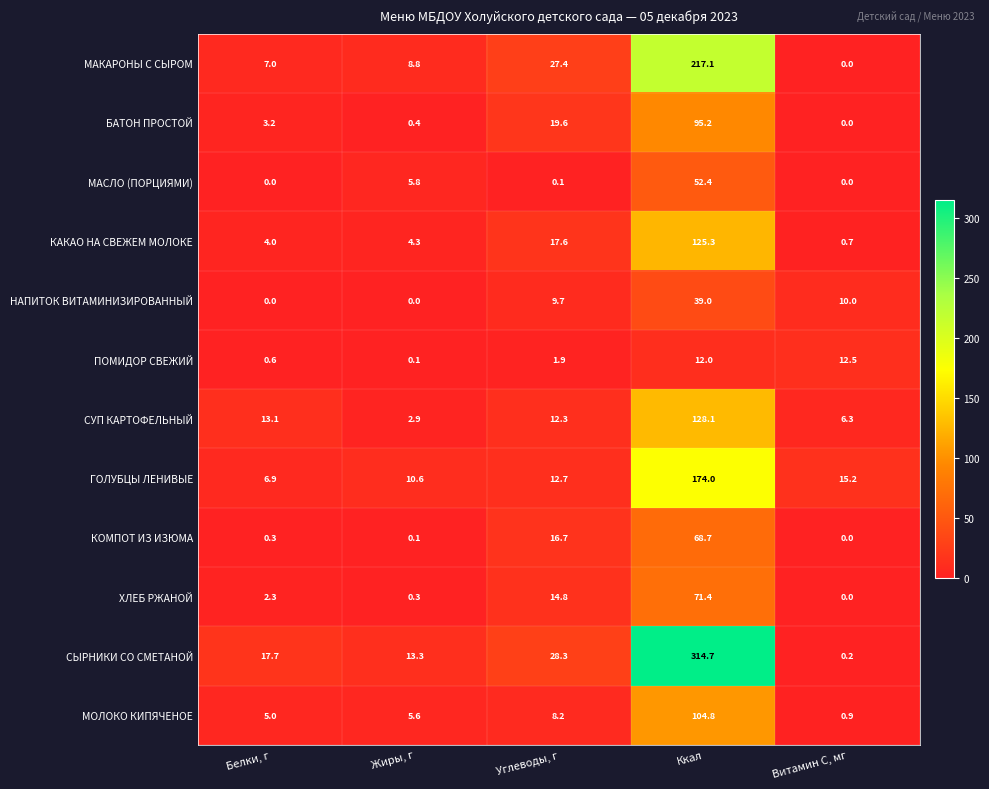

What is the total value across all series at Ккал?

1402.7